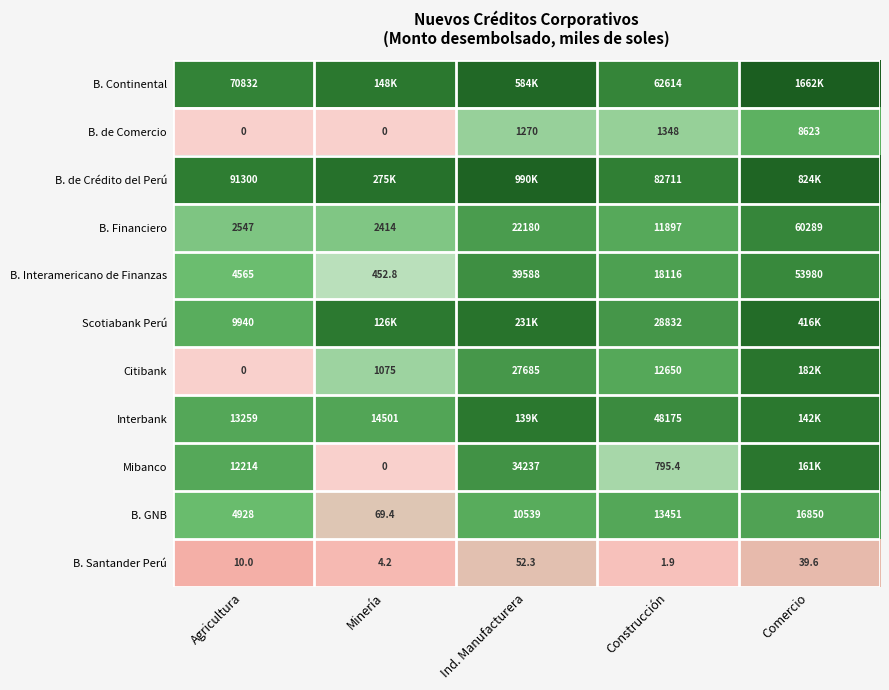

Which category has the lowest value across all series?

Agricultura